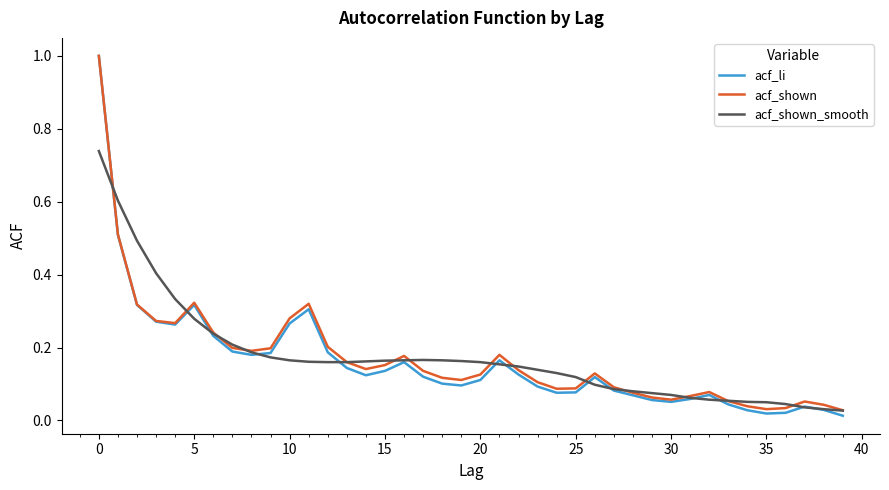

What is the maximum value for acf_shown?

1.0